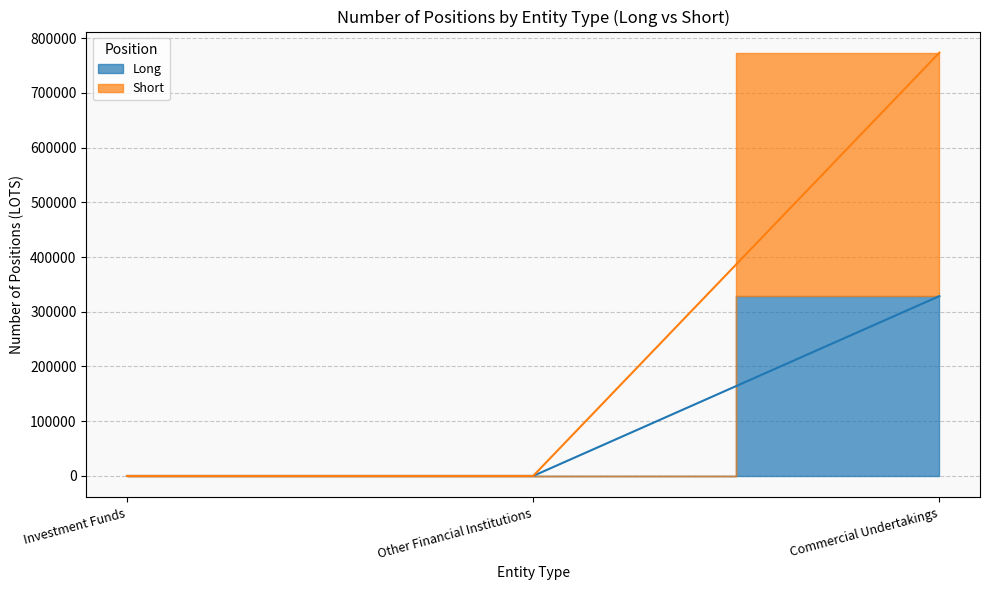

Rank the series at Investment Funds from highest to lowest value.

Long, Short